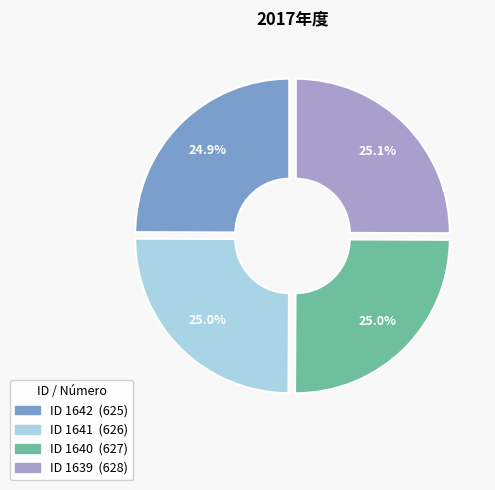

How many slices are in this pie chart?

4